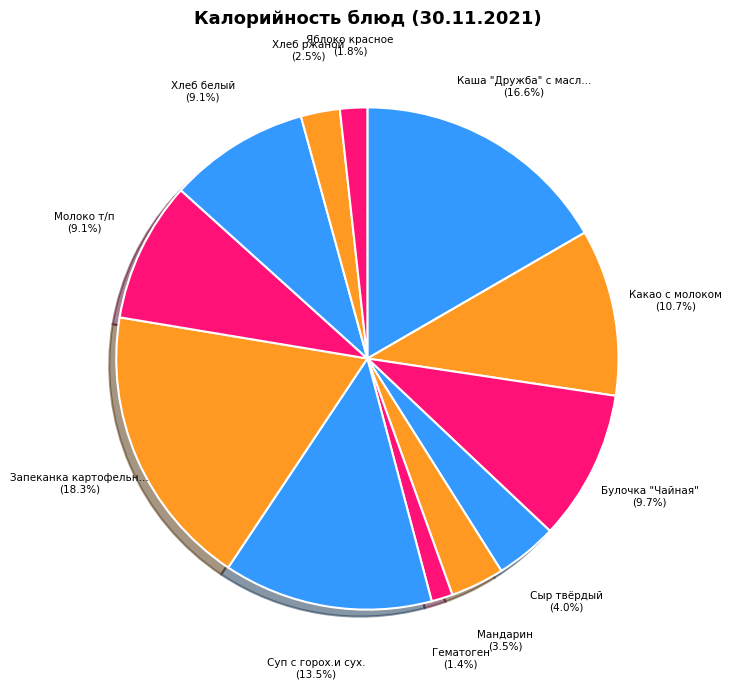

How many slices are in this pie chart?

12